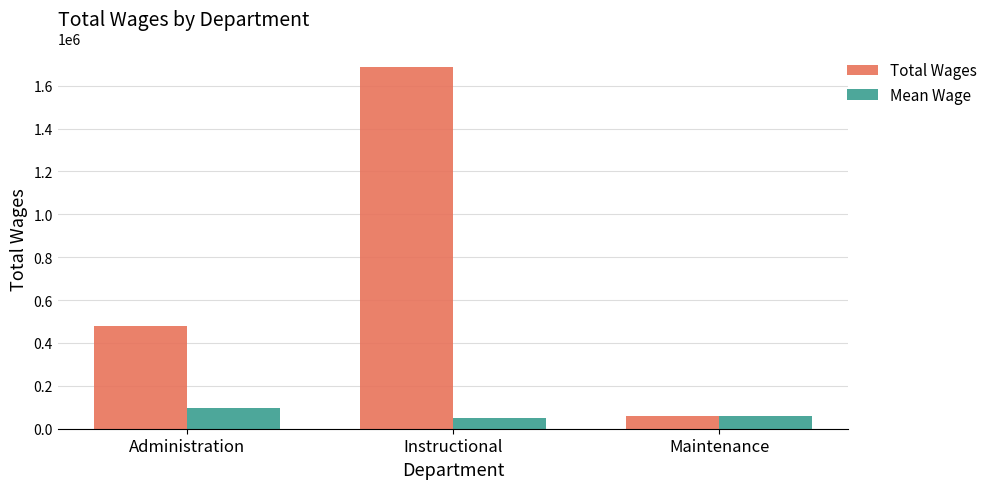

Rank the series by their average value, from lowest to highest.

Mean Wage, Total Wages